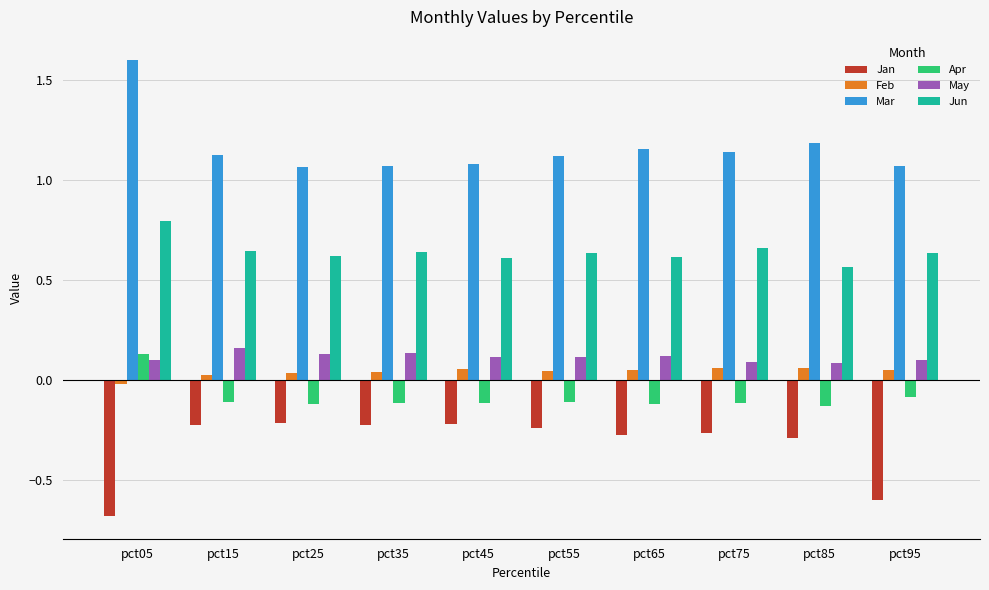

Does the chart contain any negative values?

Yes